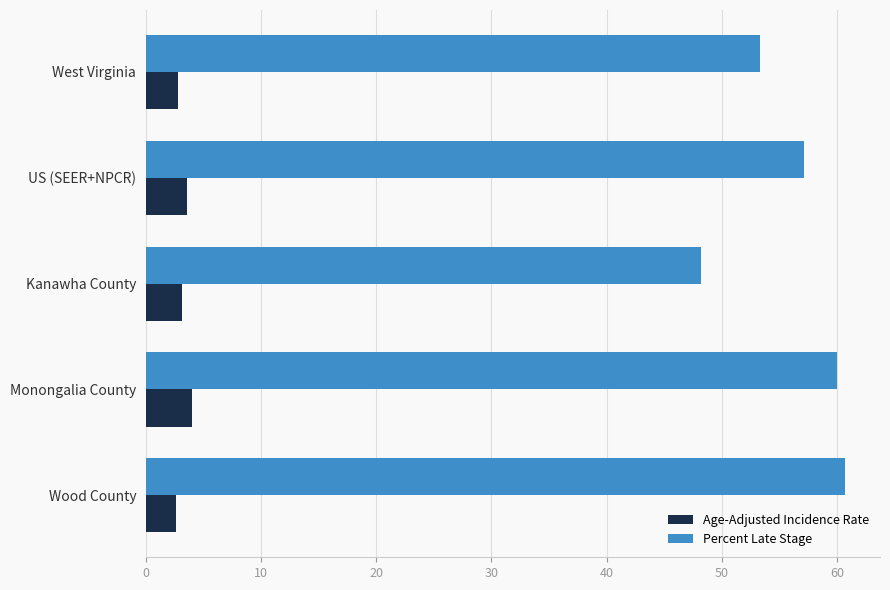

At which label is Percent Late Stage closest to 54?

West Virginia